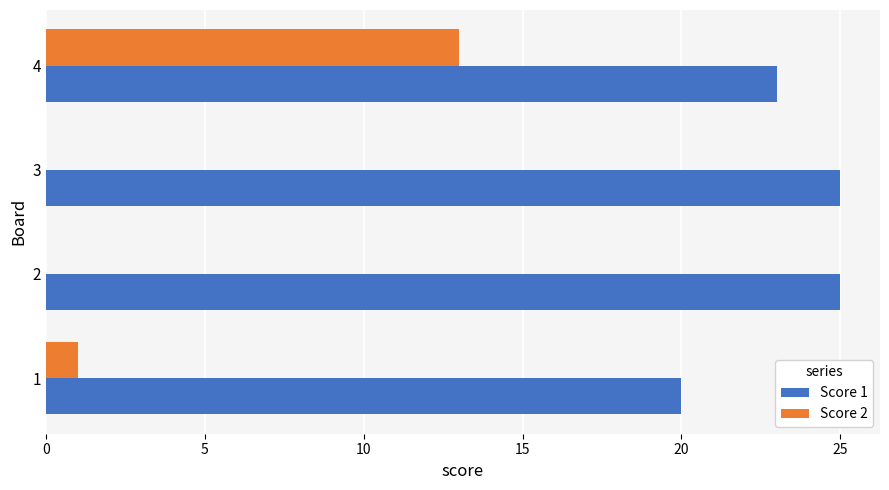

Which series has the largest total across all categories?

Score 1